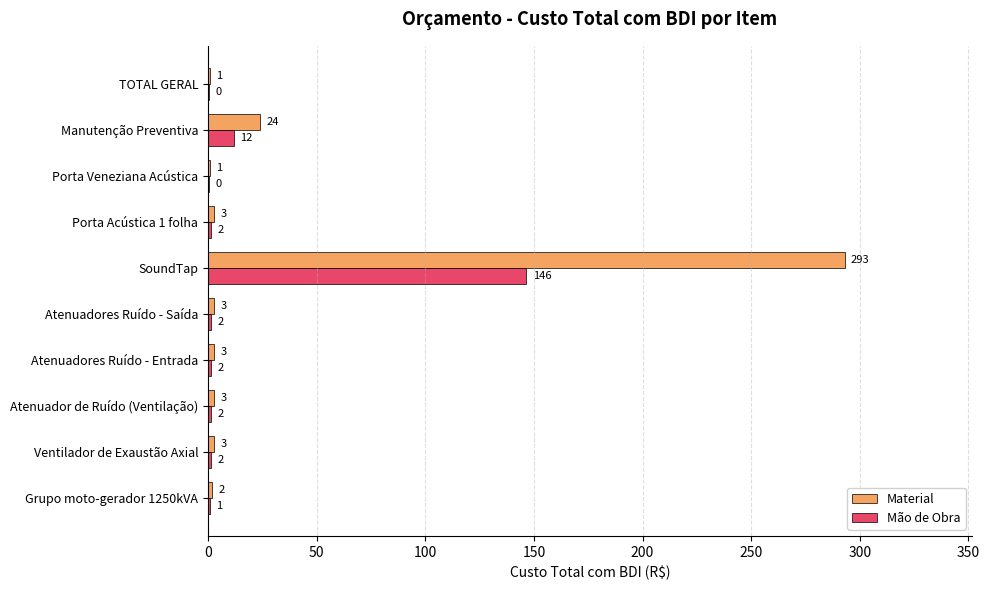

Count the number of data series in this chart.

2